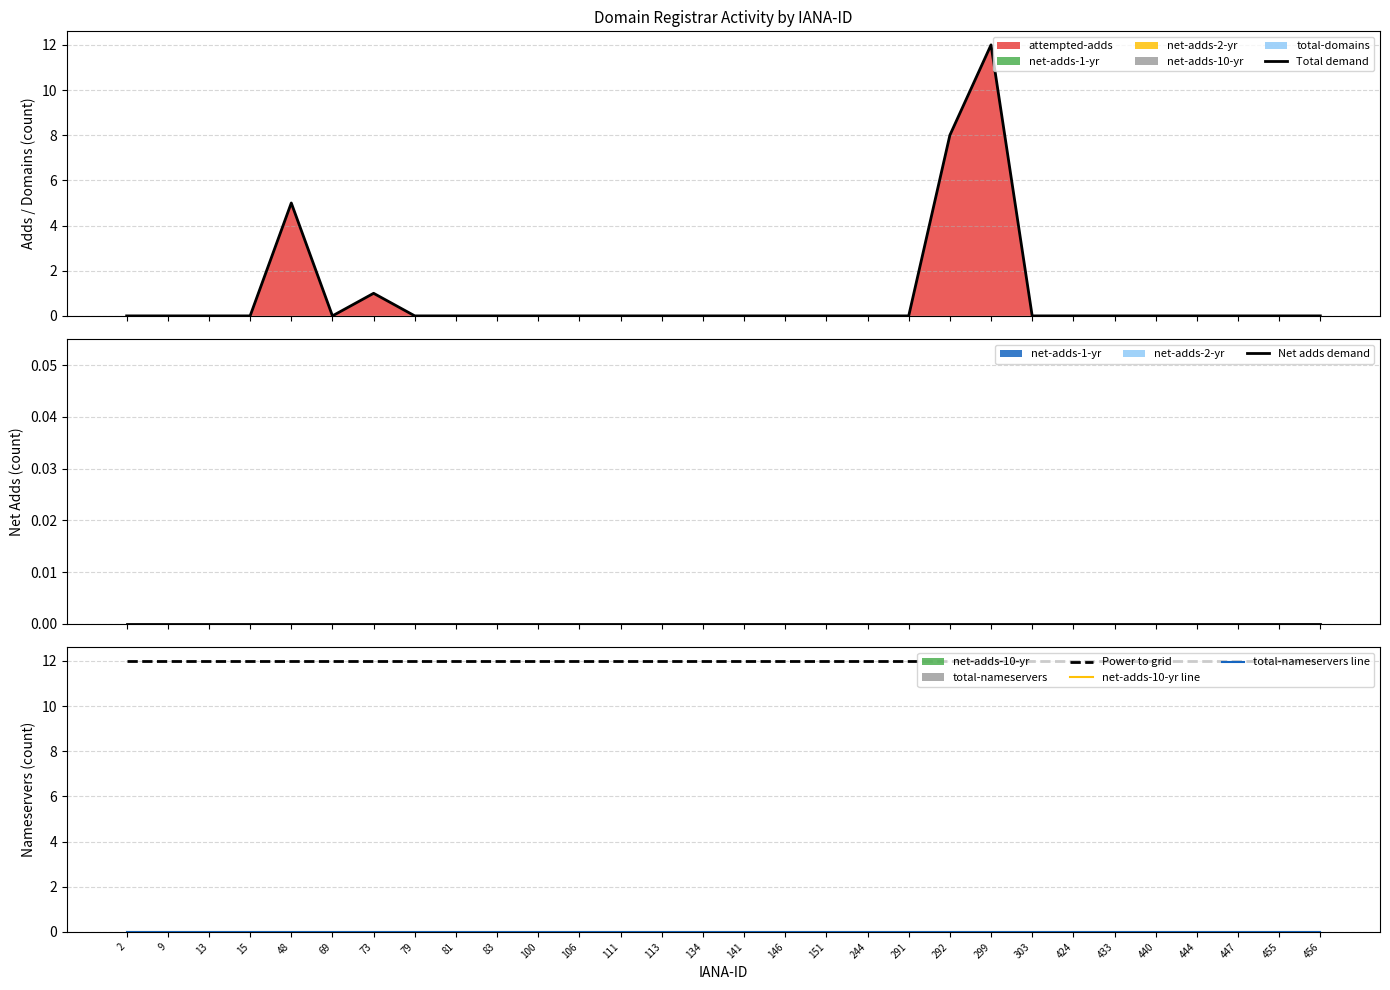

Which label corresponds to the smallest value in the chart?

2